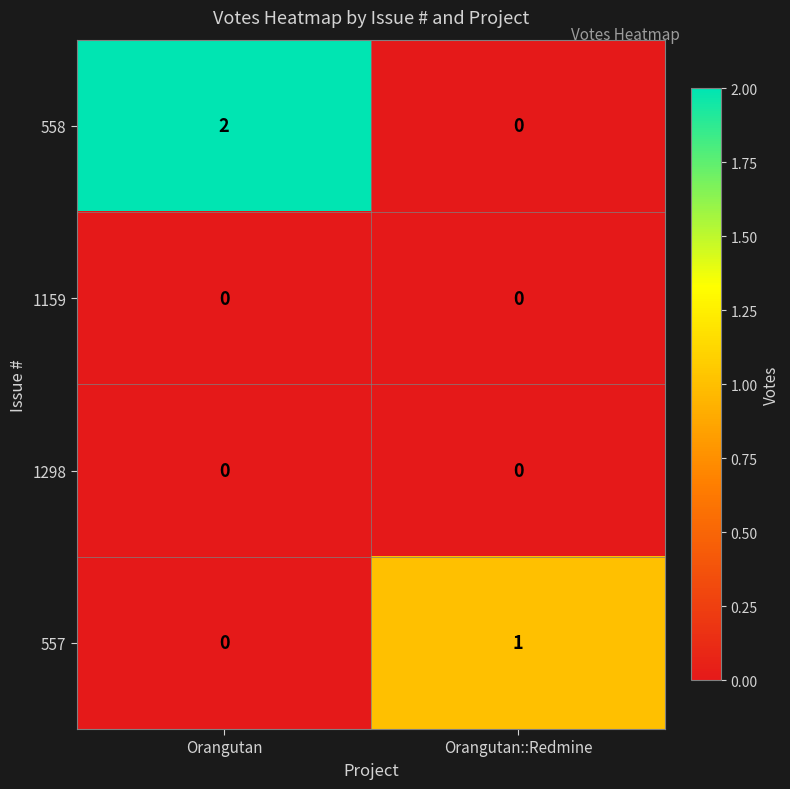

The value of 558 at Orangutan::Redmine is 0. True or false?

True